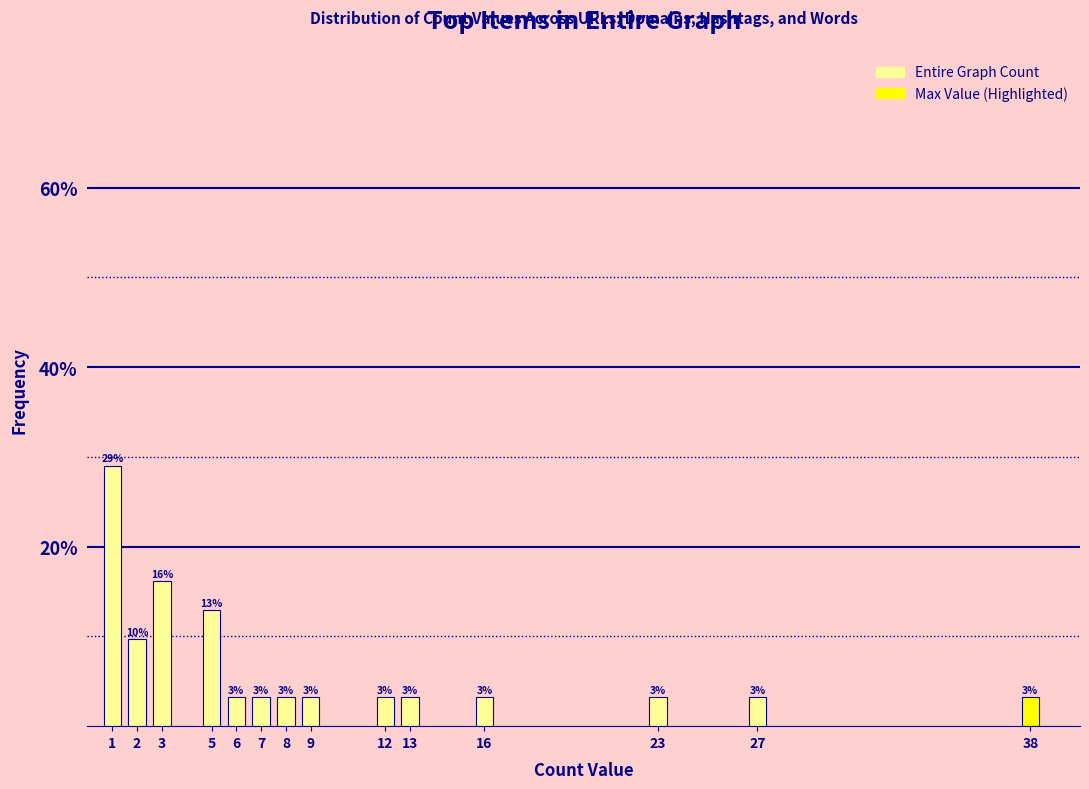

How many bars are there in total?

14